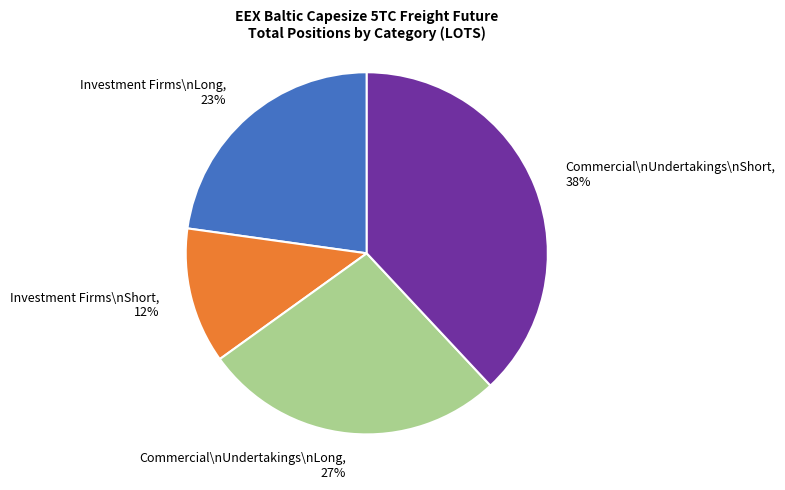

What is the smallest slice in the pie chart?

Investment Firms\nShort